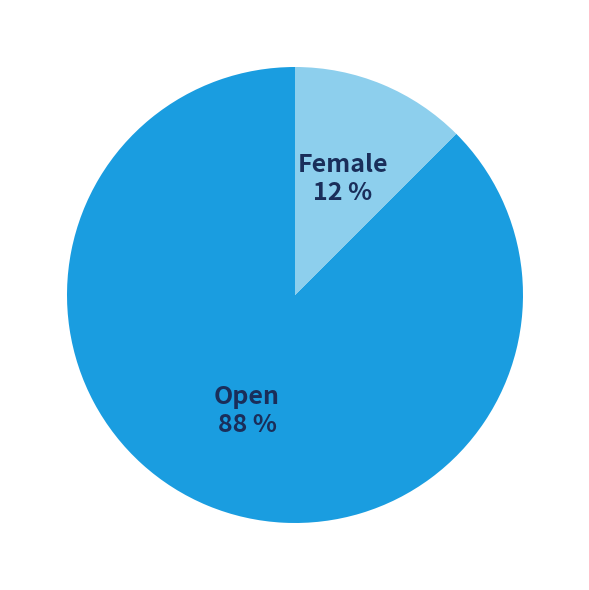

How many segments does this pie chart have?

2